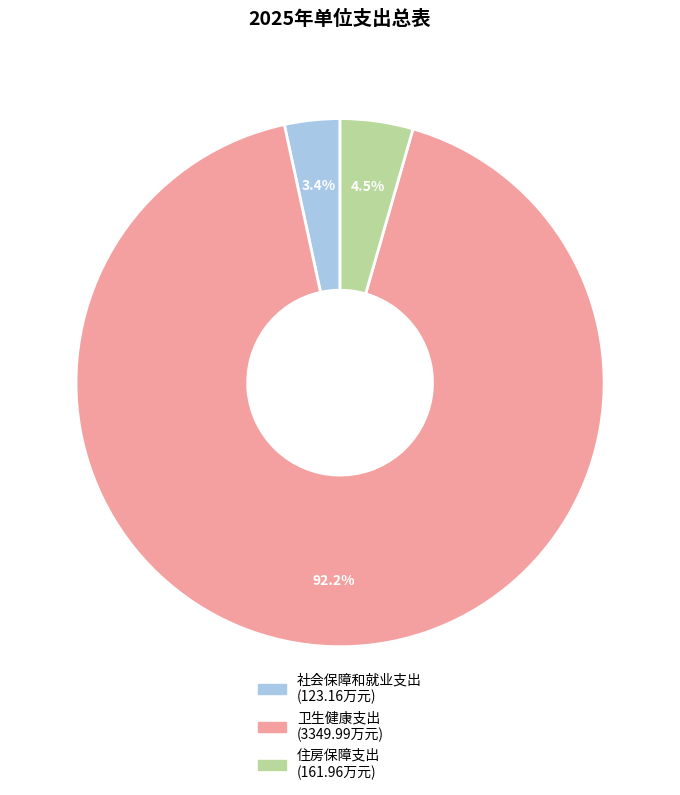

Which slice represents more than half of the pie?

卫生健康支出